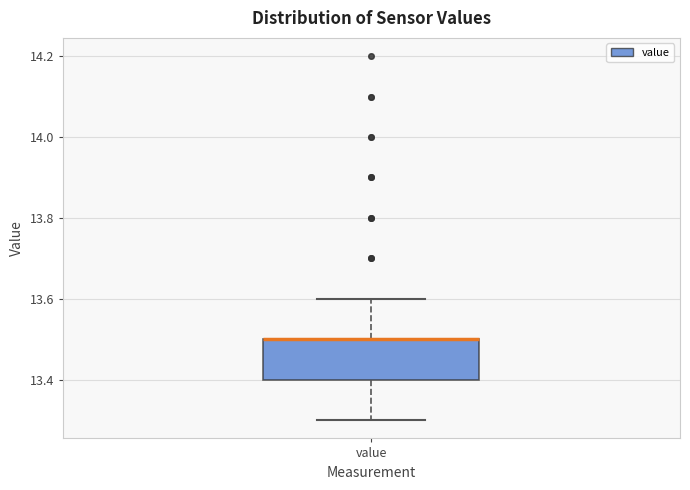

Where is the upper edge of the box for value on the y-axis? The values are not printed on the chart, so give them approximately, as read against the axis.

13.5